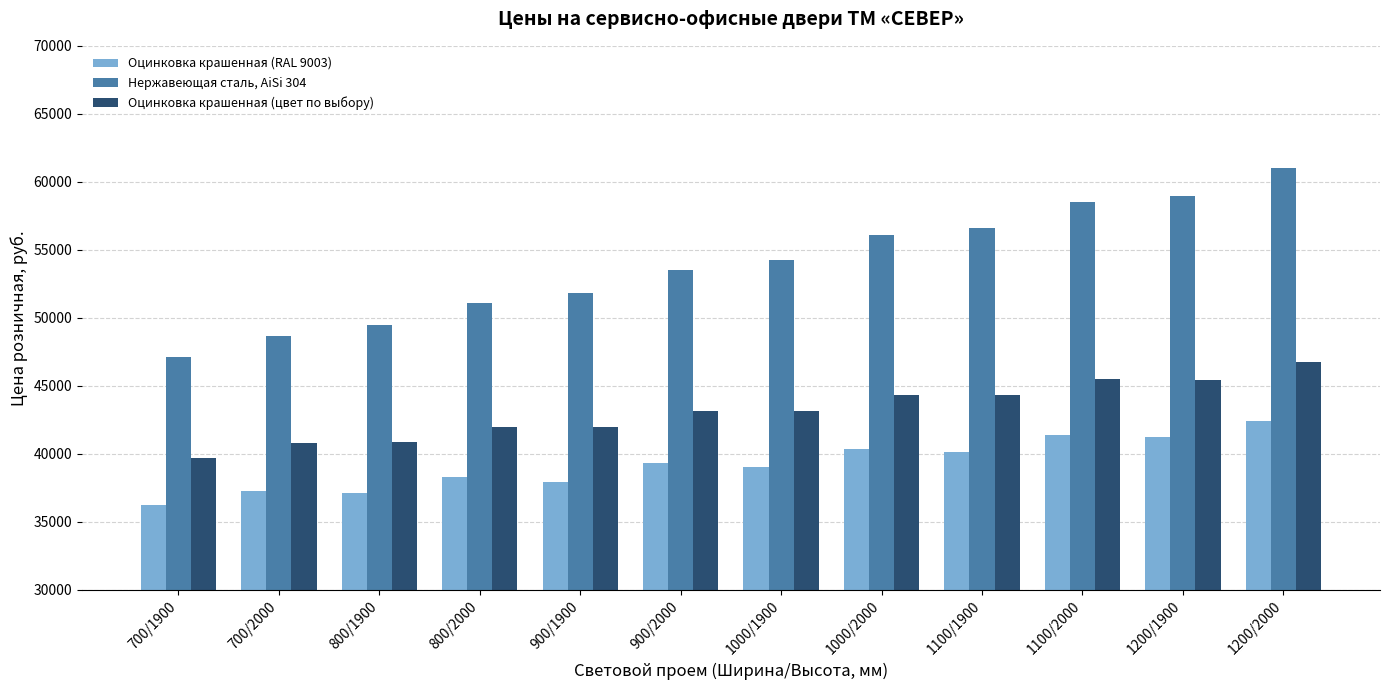

The value of Нержавеющая сталь, AiSi 304 at 1200/1900 is 97508.6. True or false?

False